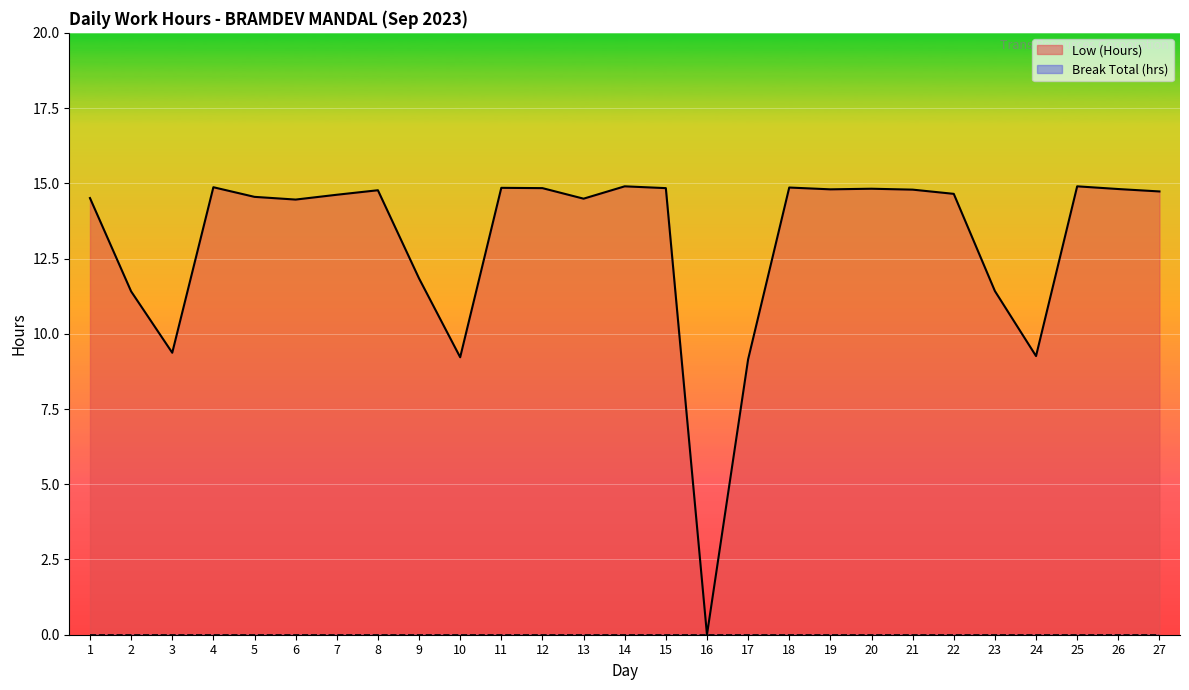

The chart shows a value of 16.2 at 10. True or false?

False